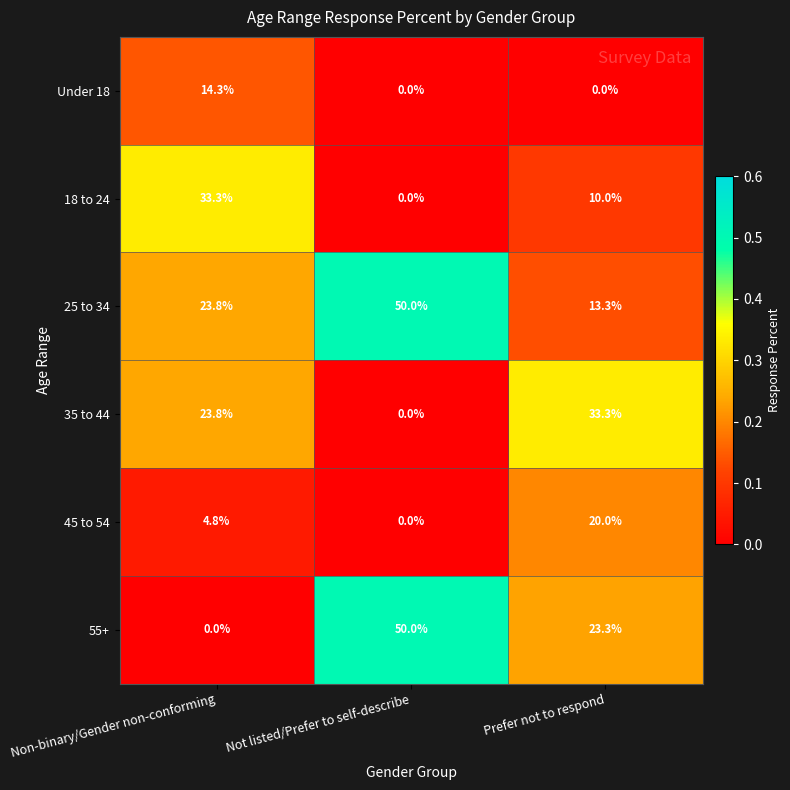

Is it true that 25 to 34 equals 13.3 at Prefer not to respond?

True